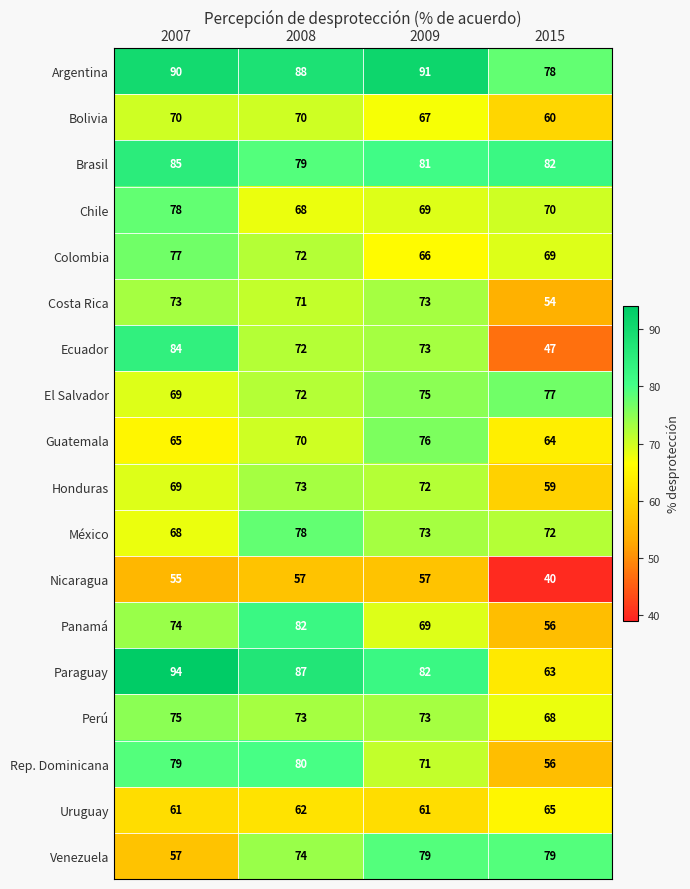

True or false: Colombia has a value of 69 at 2015.

True